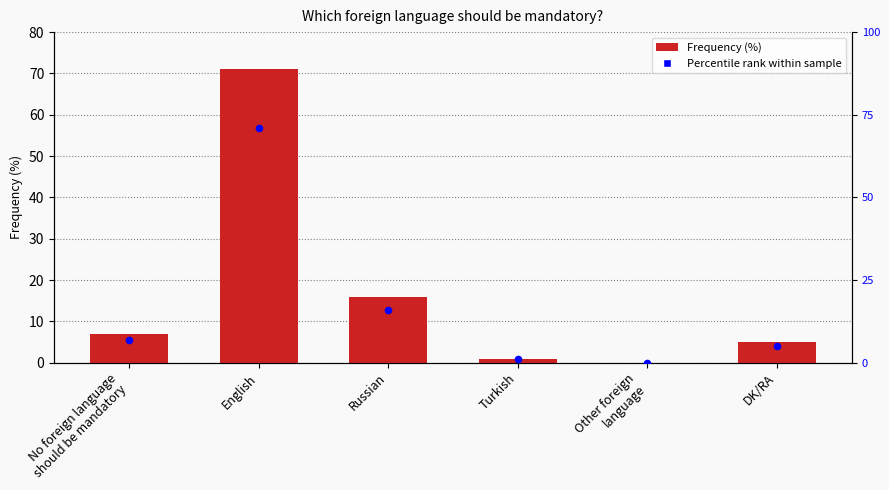

At which category is the sum across all series the highest?

English